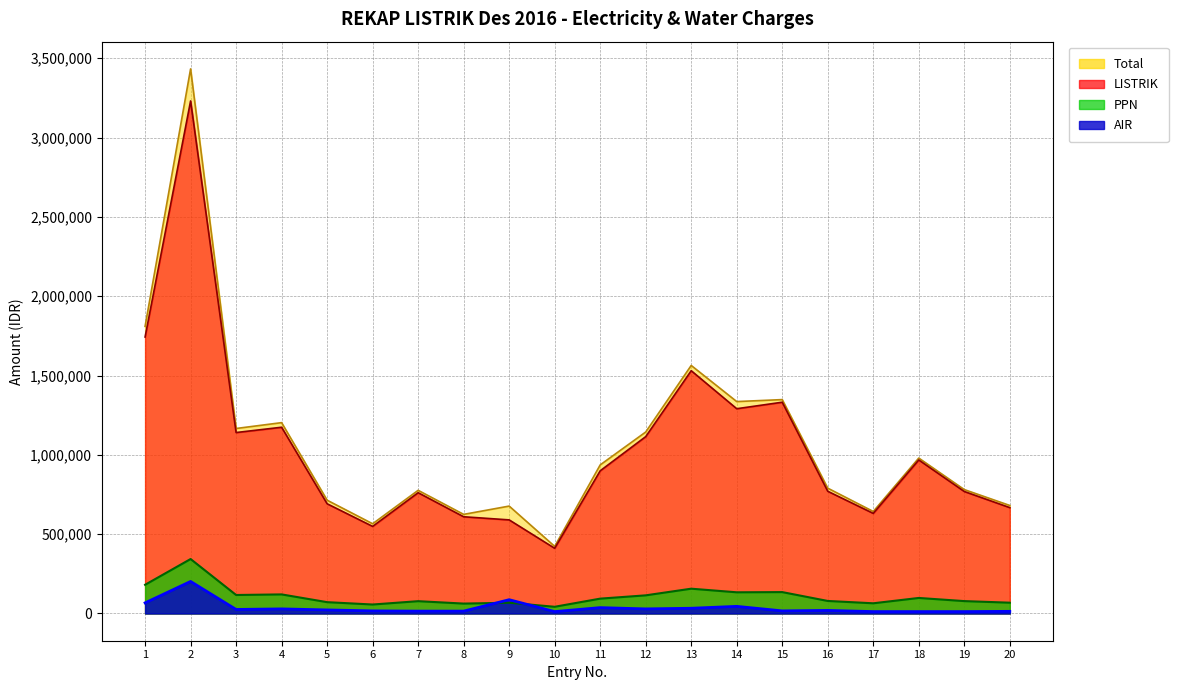

List the labels in order of AIR value, largest first.

2, 9, 1, 14, 11, 13, 4, 12, 3, 5, 16, 6, 15, 7, 8, 20, 10, 17, 18, 19